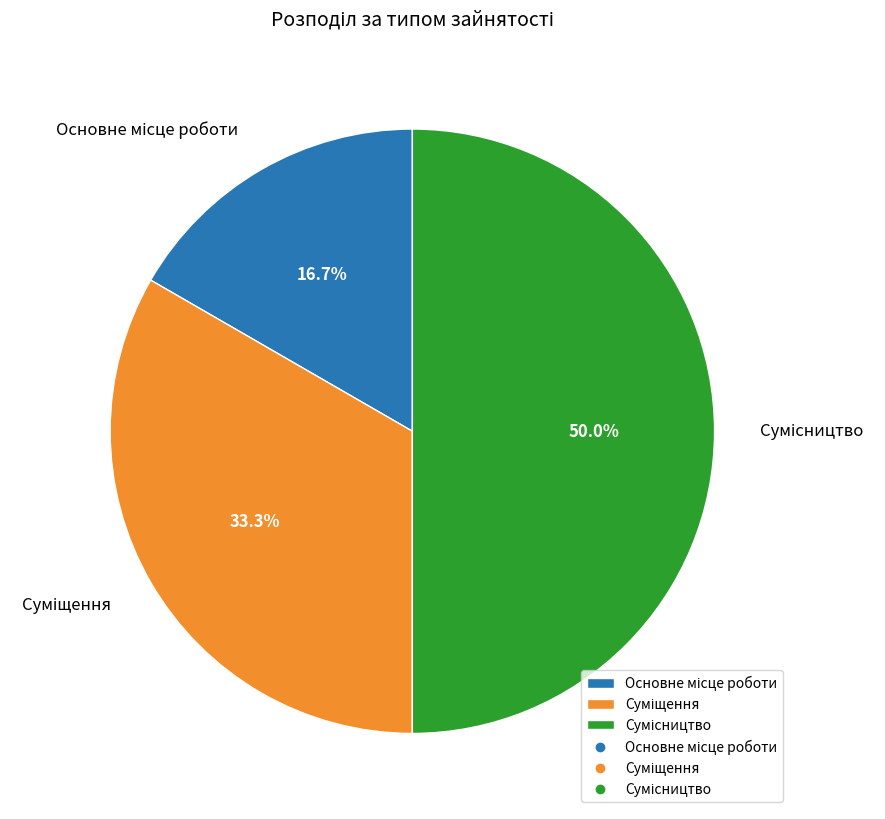

Which slice is the smallest?

Основне місце роботи